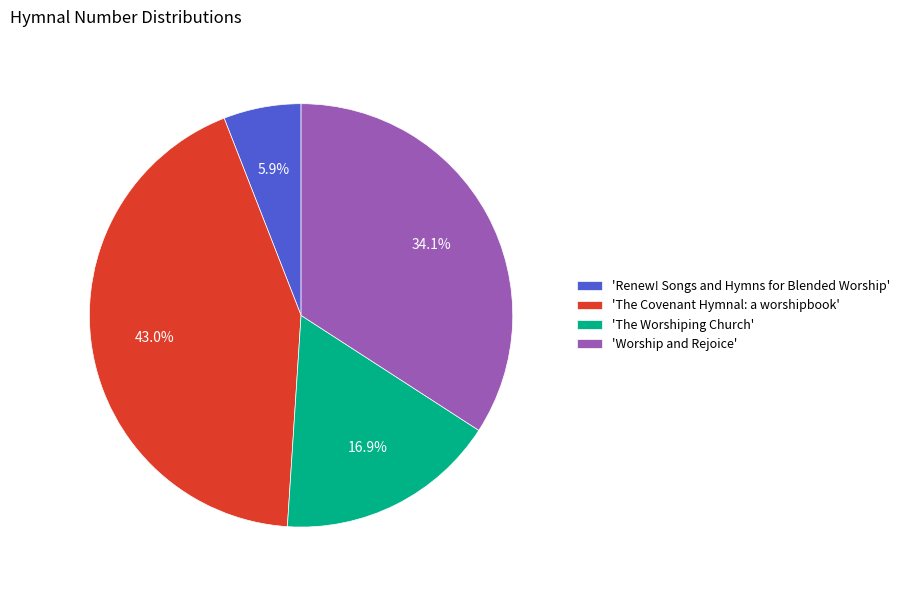

Do 'The Worshiping Church' and 'The Covenant Hymnal: a worshipbook' together represent more than half of the pie?

Yes